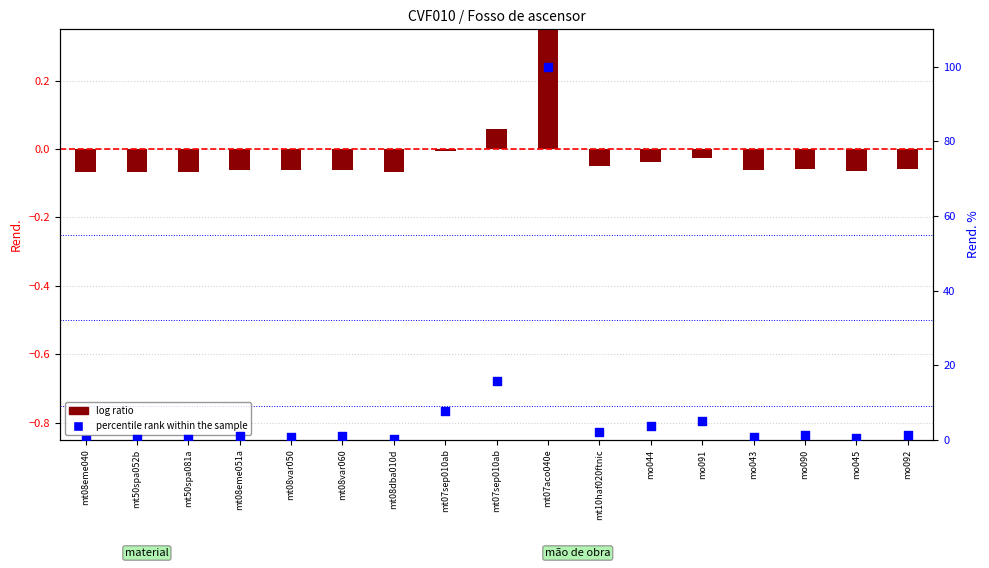

Which series has the widest spread of Y values?

percentile rank within the sample